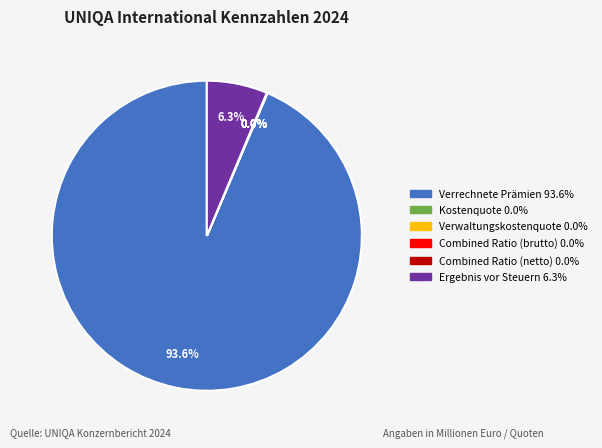

What is the majority slice?

Verrechnete Prämien